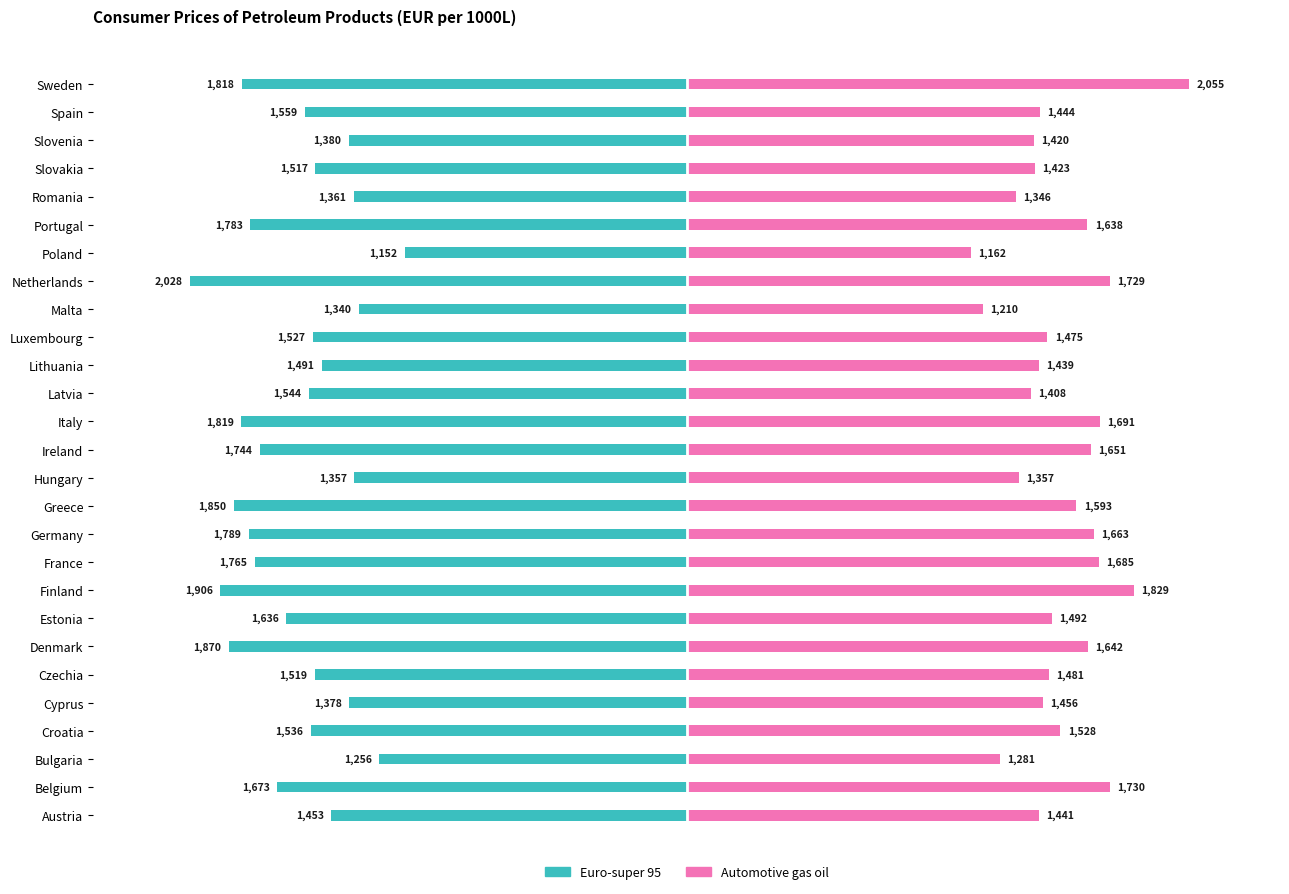

Reading left to right, transcribe all the data shown in this chart.

Euro-super 95: -1453.0	-1673.2	-1256.0	-1536.3	-1378.0	-1518.7	-1869.9	-1636.0	-1906.0	-1765.4	-1789.0	-1850.0	-1357.2	-1743.9	-1819.3	-1543.8	-1490.7	-1527.0	-1340.0	-2028.0	-1151.9	-1783.0	-1360.7	-1517.0	-1379.6	-1558.9	-1818.2
Automotive gas oil: 1441.0	1730.5	1280.9	1527.8	1456.4	1481.0	1641.5	1492.0	1829.0	1685.4	1663.0	1593.0	1357.5	1650.8	1690.6	1407.5	1439.1	1475.0	1210.0	1729.0	1161.5	1638.0	1346.2	1423.0	1419.9	1444.4	2055.2